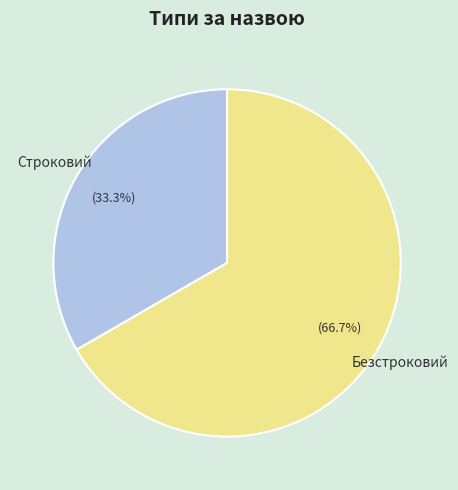

What percentage is the Безстроковий slice, to the nearest percent?

67%